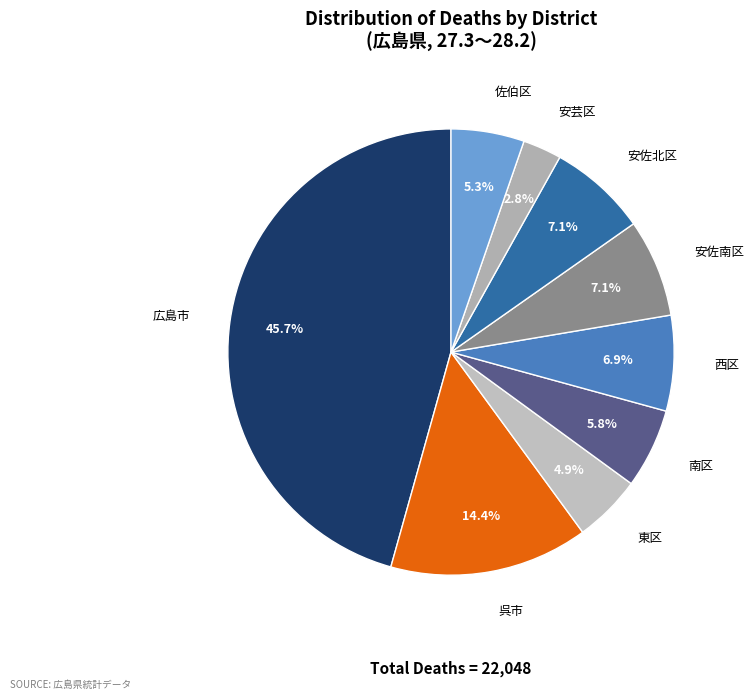

True or false: 安佐南区 accounts for 7% of the total.

True